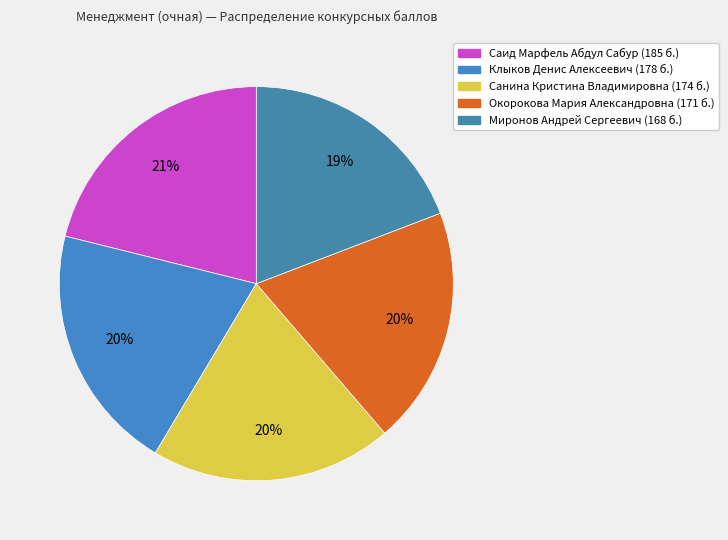

Is there a majority slice in this chart?

No